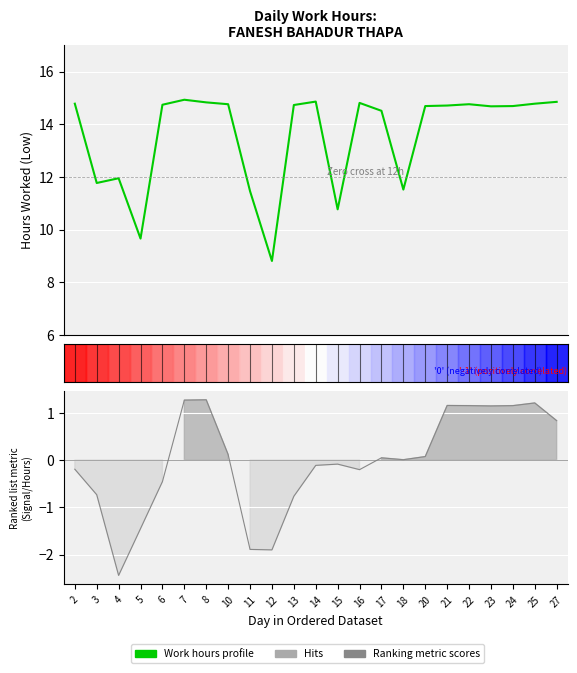

At which category does the chart reach its minimum across all series?

12